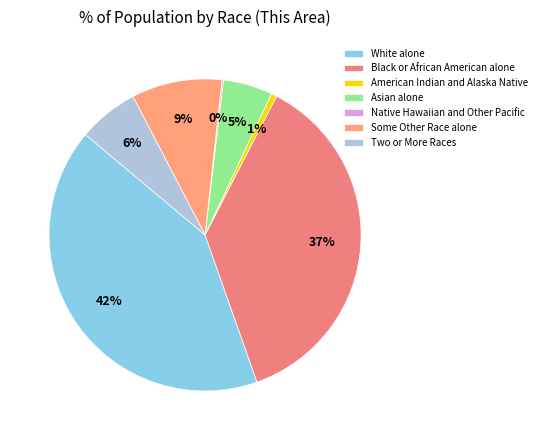

Rank the categories by value from highest to lowest.

White alone, Black or African American alone, Some Other Race alone, Two or More Races, Asian alone, American Indian and Alaska Native, Native Hawaiian and Other Pacific